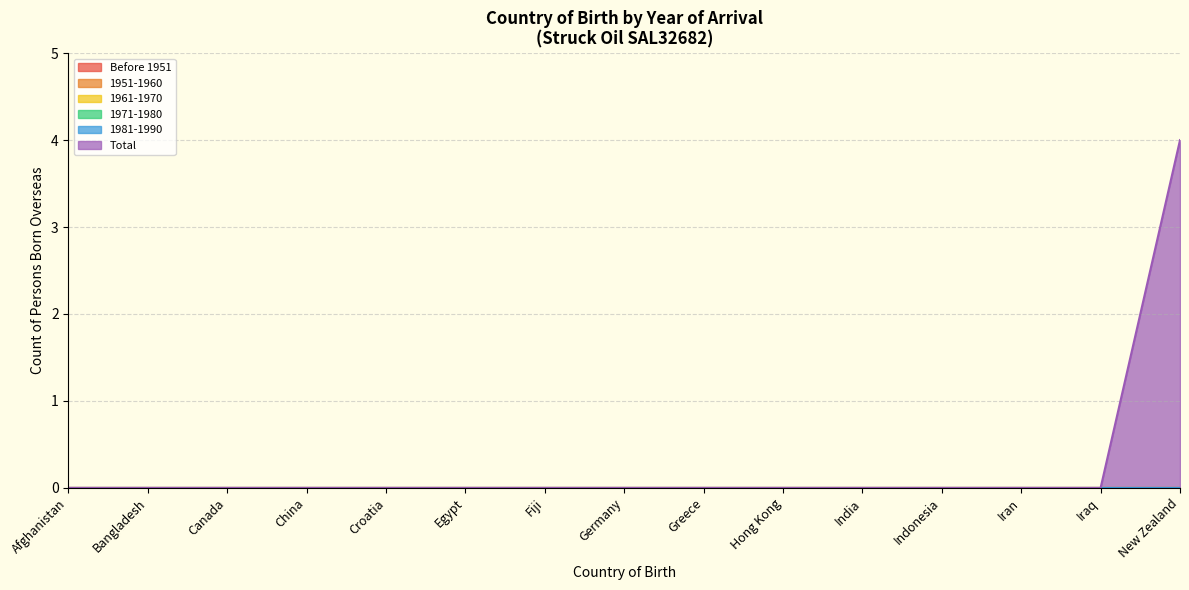

Rank the series by their maximum value, from lowest to highest.

Before 1951, 1951-1960, 1961-1970, 1971-1980, 1981-1990, Total